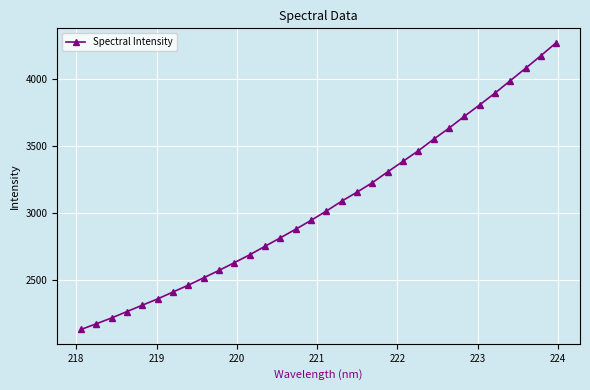

What is the average value?

3058.3